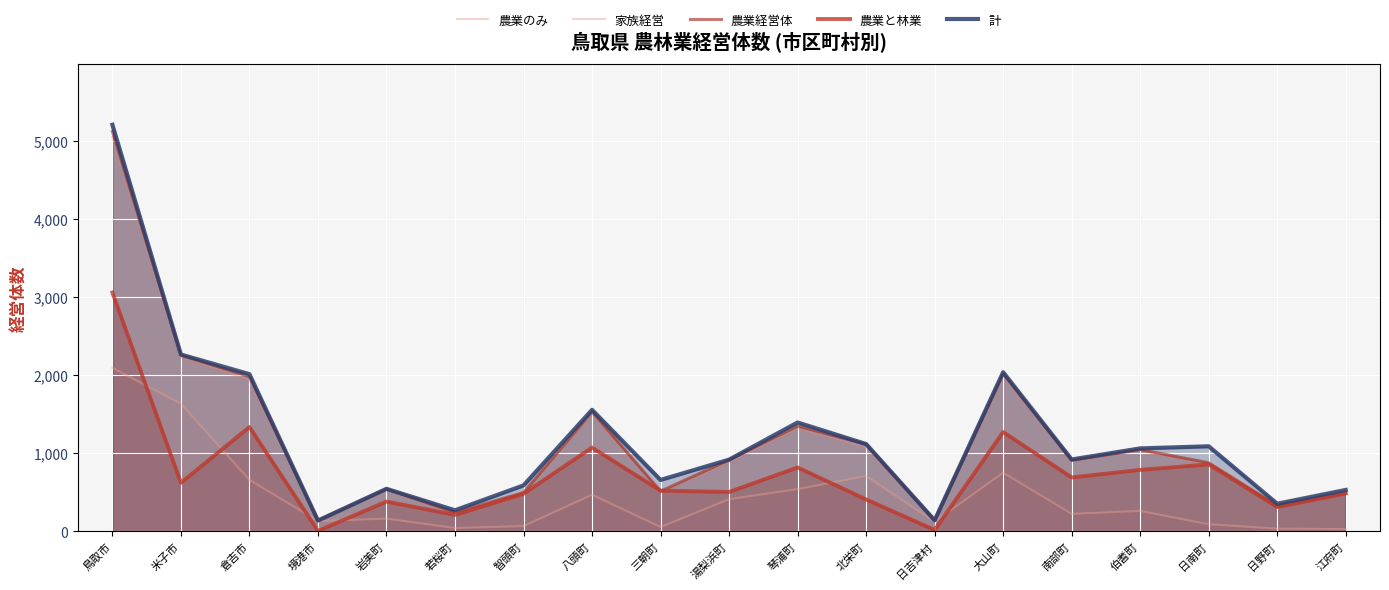

True or false: 計 and 農業経営体 intersect in this chart.

False